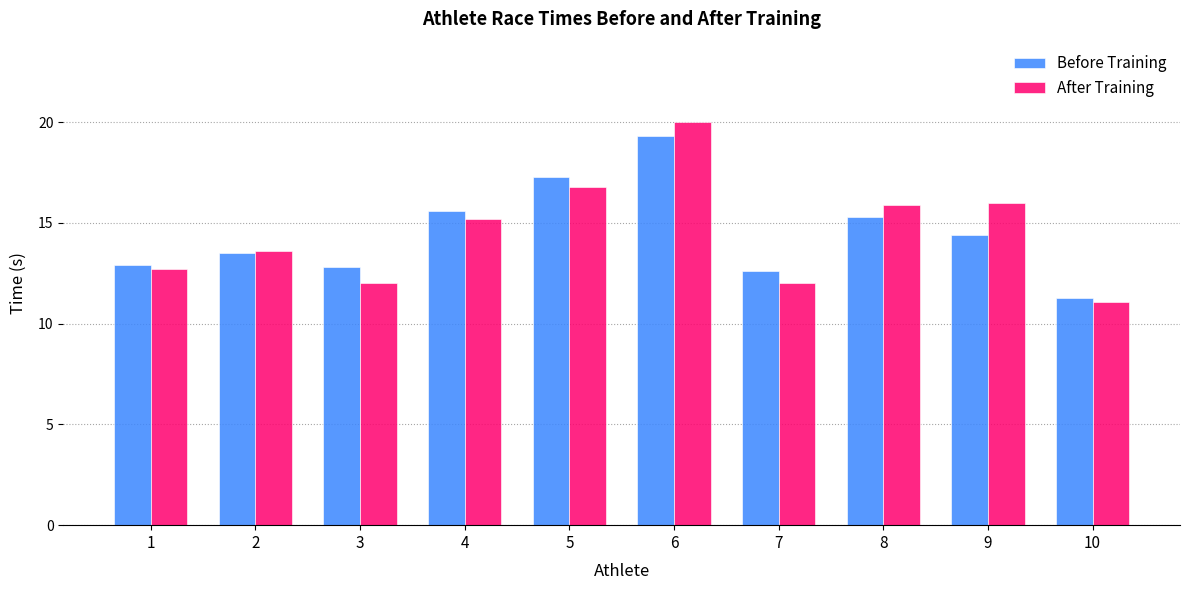

Where does the Before Training series first go above 14?

4